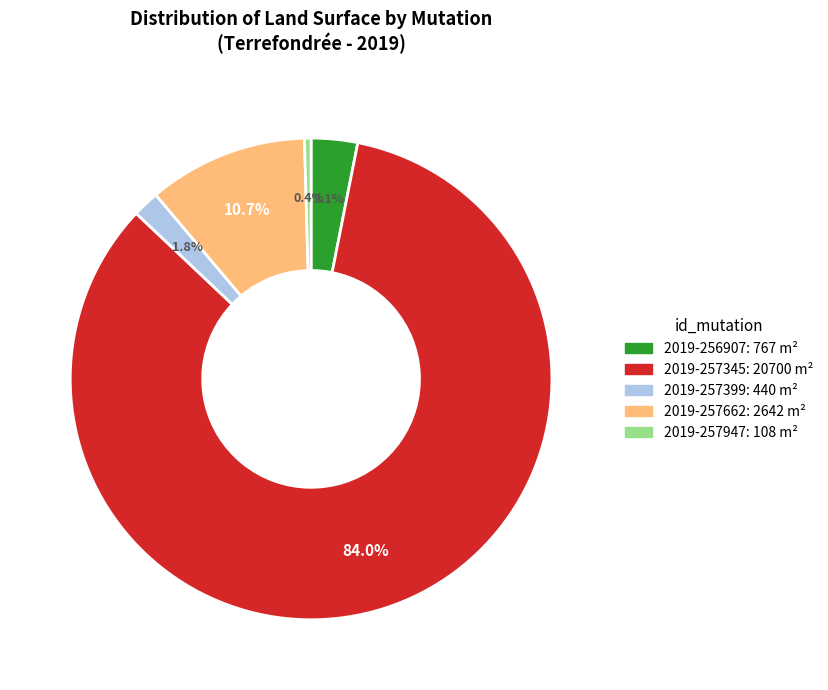

To the nearest percent, what portion does 2019-256907 represent?

3%